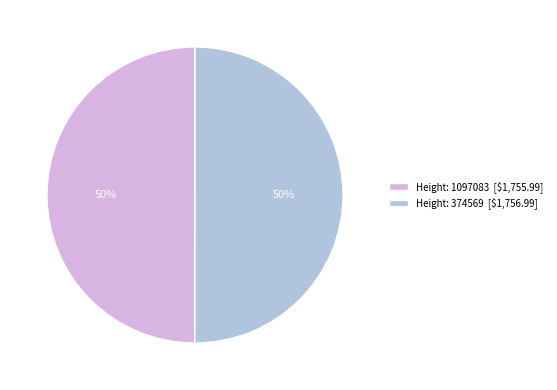

Count the number of slices in the pie.

2